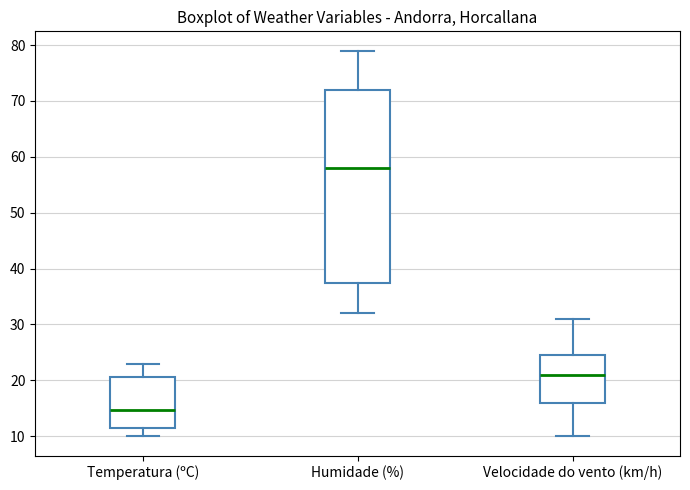

Reading left to right, read every box against the y-axis: the position of its median line, the range the box covers, and the ends of its whiskers. The values are not printed on the chart, so give them approximately, as read against the axis.

Temperatura (ºC): median 15, box 11 to 21, whiskers 10 to 23
Humidade (%): median 58, box 38 to 72, whiskers 32 to 79
Velocidade do vento (km/h): median 21, box 16 to 25, whiskers 10 to 31